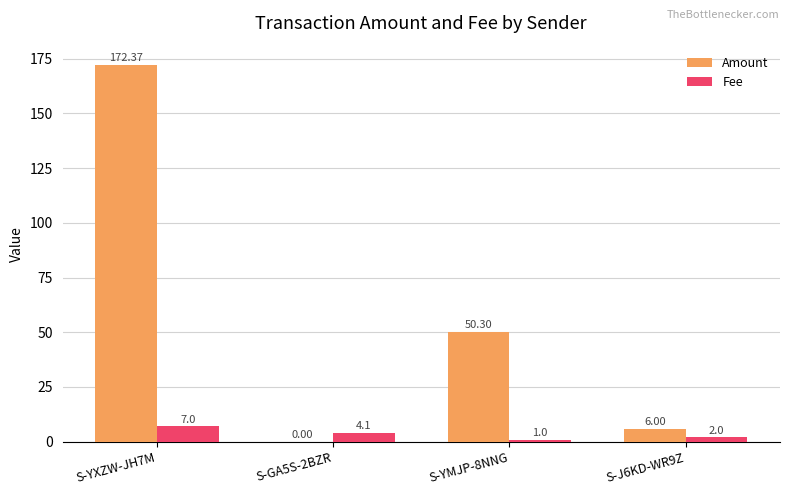

What are all the series names shown in the legend?

Amount, Fee